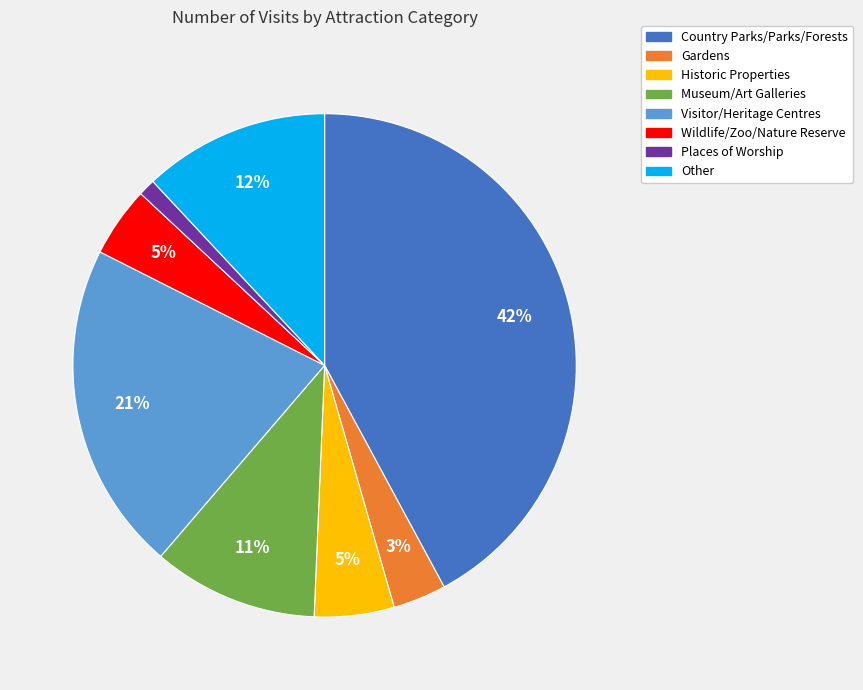

Is Wildlife/Zoo/Nature Reserve the majority of the pie?

No